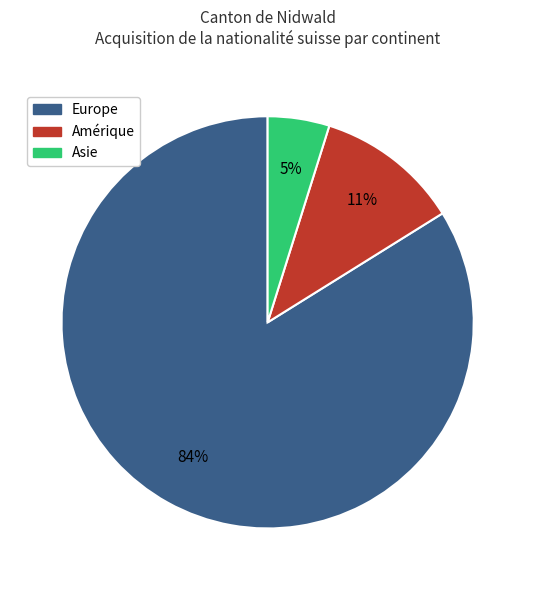

To the nearest percent, what is the difference between the largest and smallest slice percentages?

79%